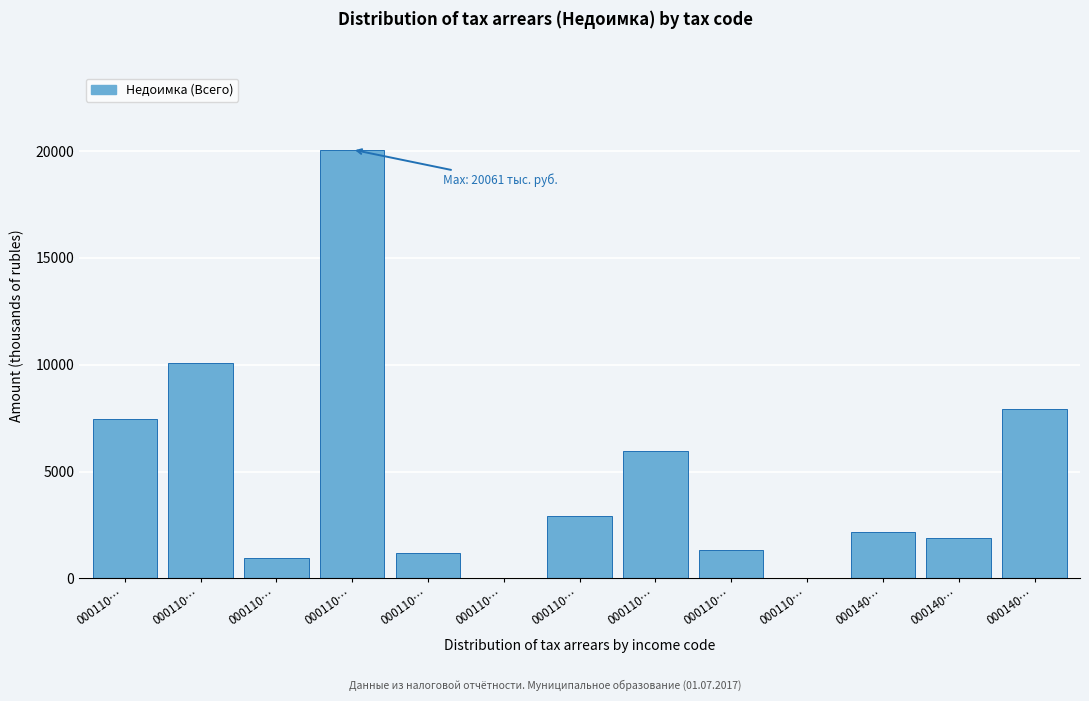

Count the number of values greater than 2174.

7